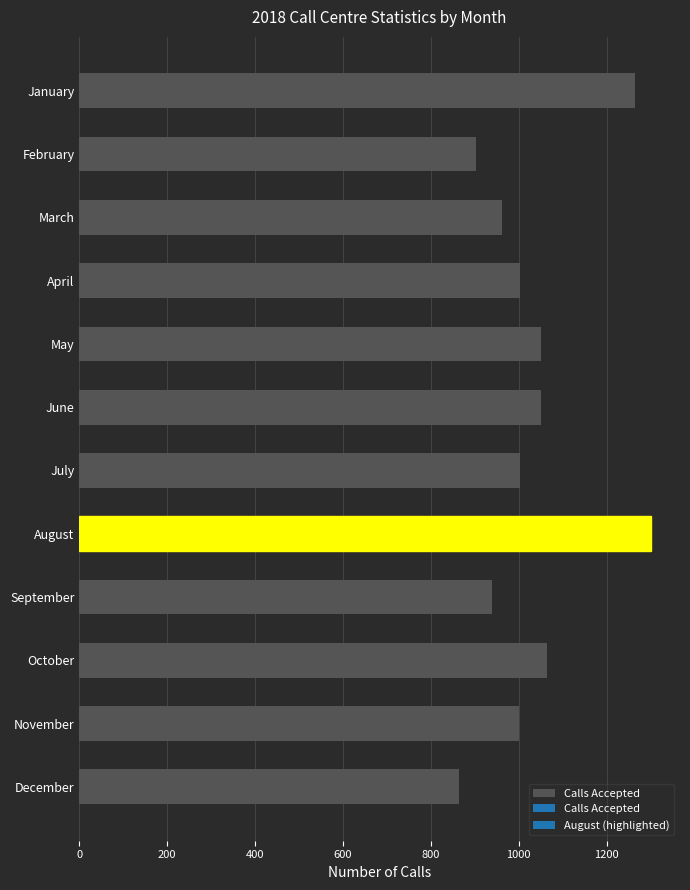

What is the value of the 2nd bar from the top?

903